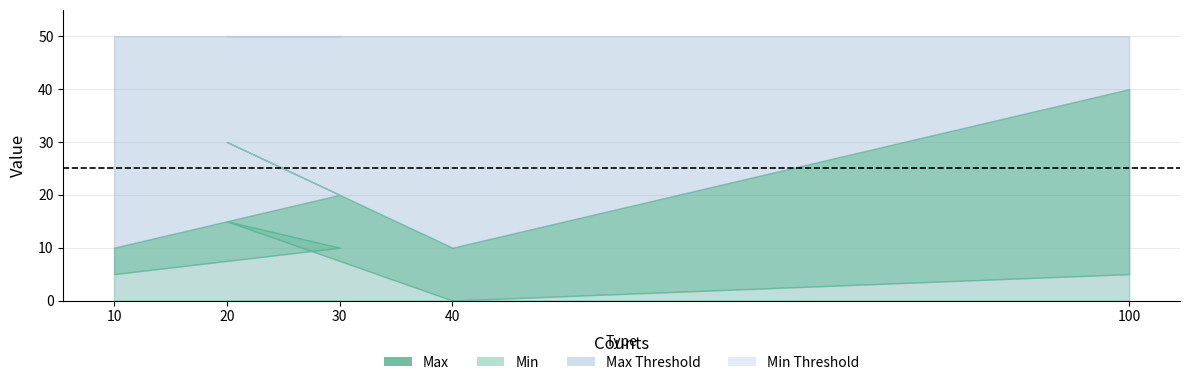

Reading right to left, extract all data points from this chart.

Max: 100=40	40=10	20=30	30=20	10=10
Min: 100=5	40=0	20=15	30=10	10=5
Min Threshold: 100=0	40=0	20=0	30=0	10=0
Max Threshold: 100=50	40=50	20=50	30=50	10=50